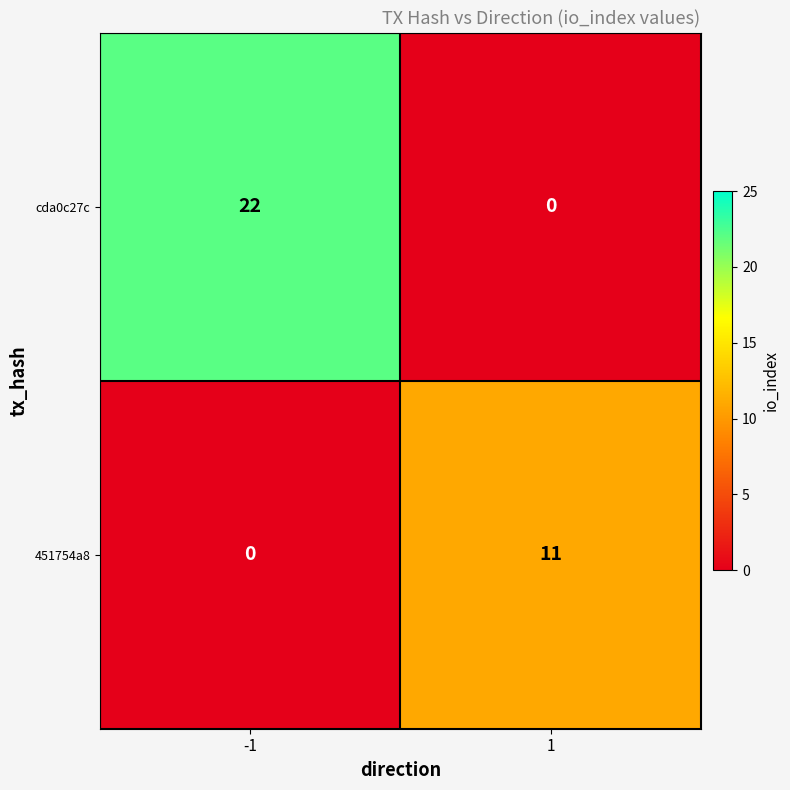

The value of cda0c27c at -1 is 8. True or false?

False